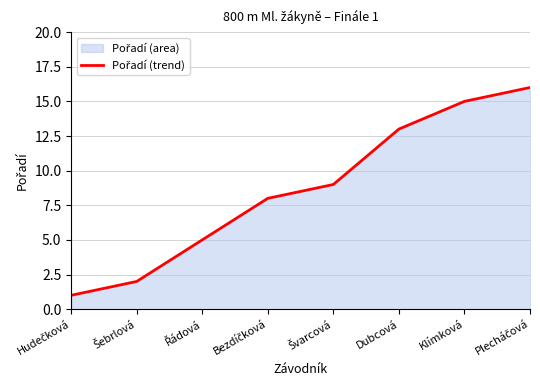

What is the difference between the maximum and minimum values?

15